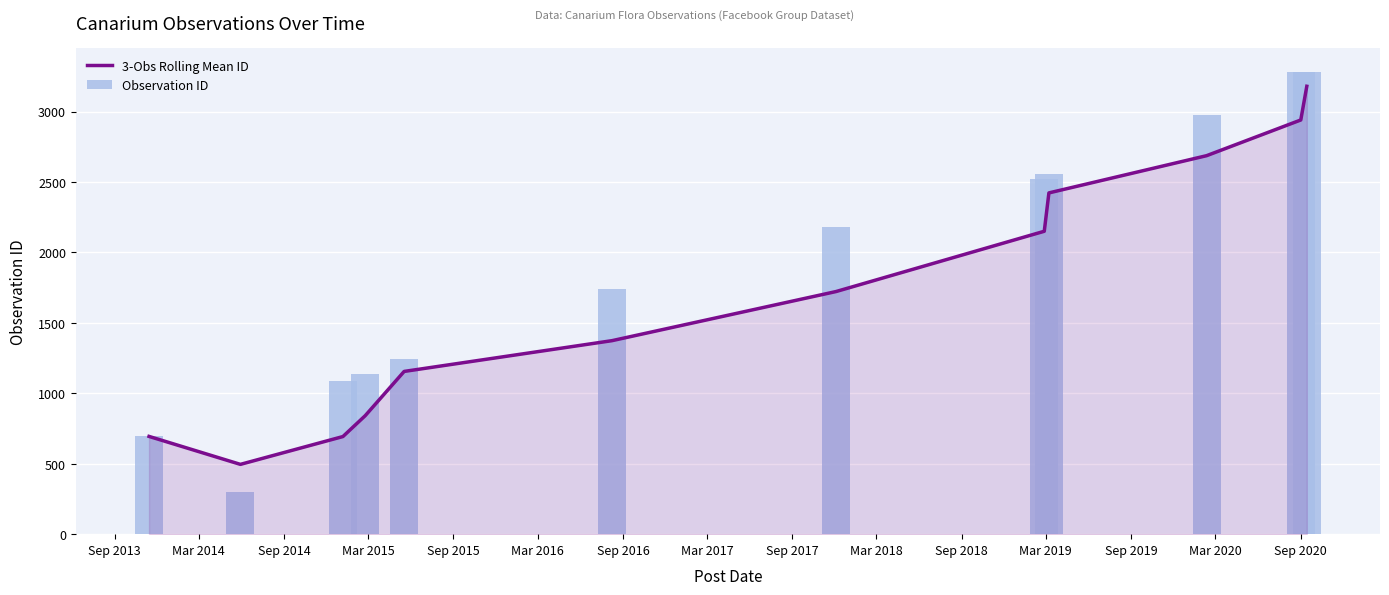

What is the minimum value for 3-Obs Rolling Mean ID?

495.5